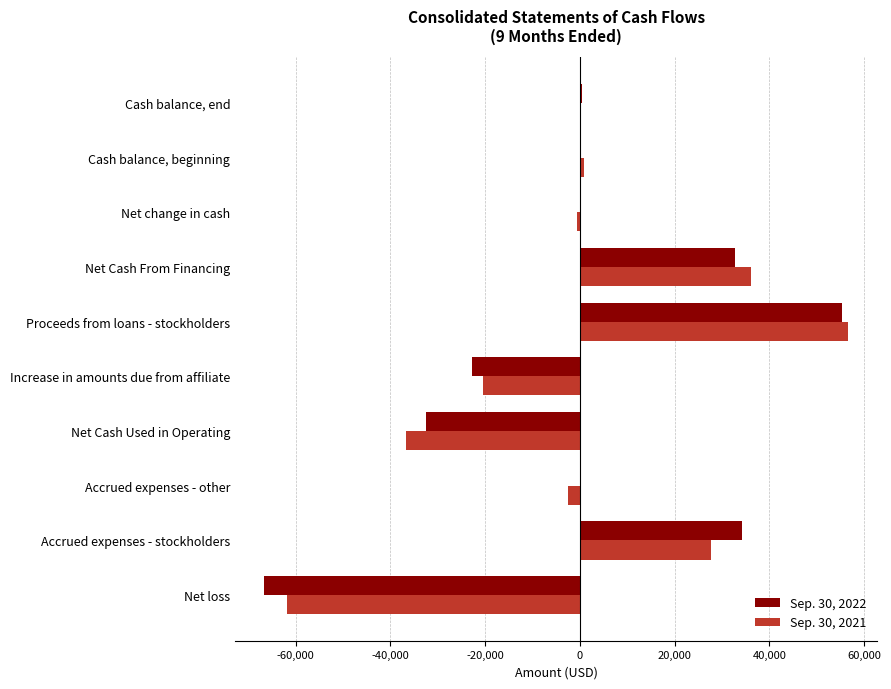

Is the value of Sep. 30, 2022 at Net loss greater than the value of Sep. 30, 2021 at Cash balance, beginning?

No